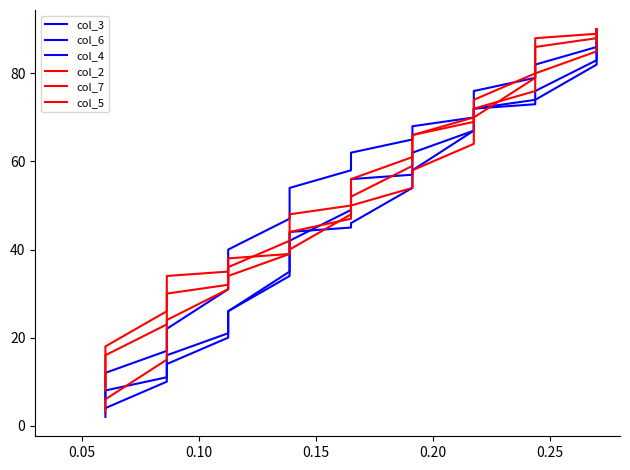

The value of col_7 at 0.10 is 26. True or false?

True